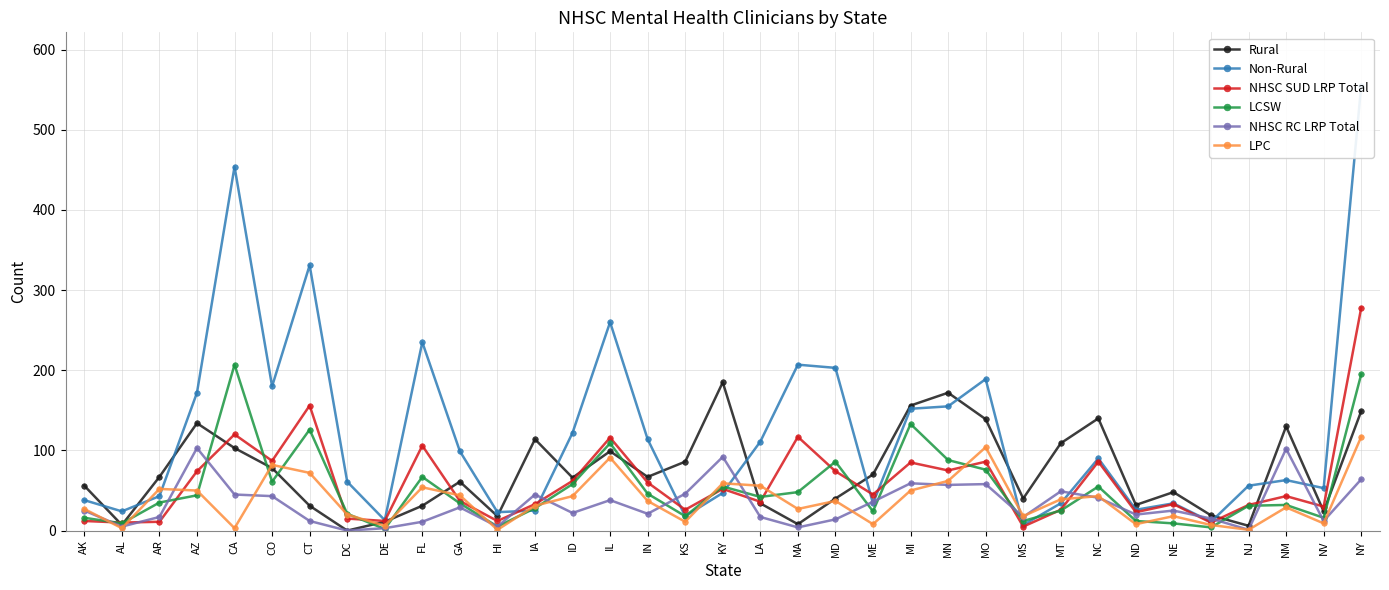

At which label does LPC reach its minimum?

HI